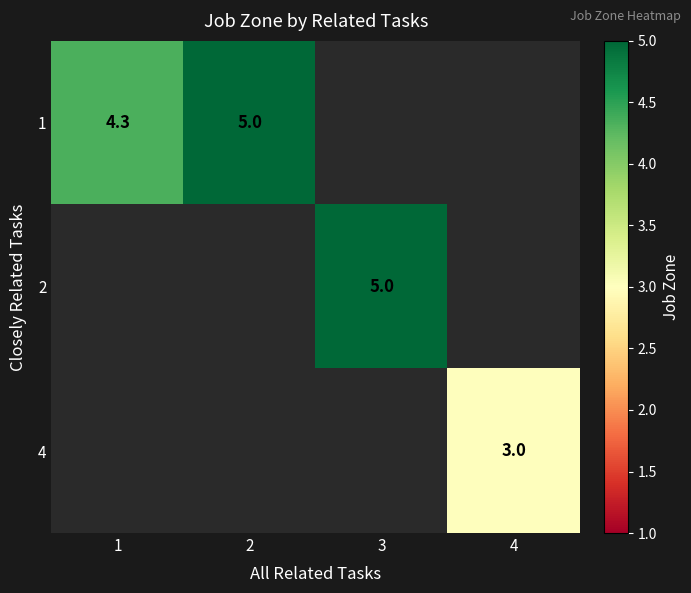

How many distinct data groups are displayed?

3